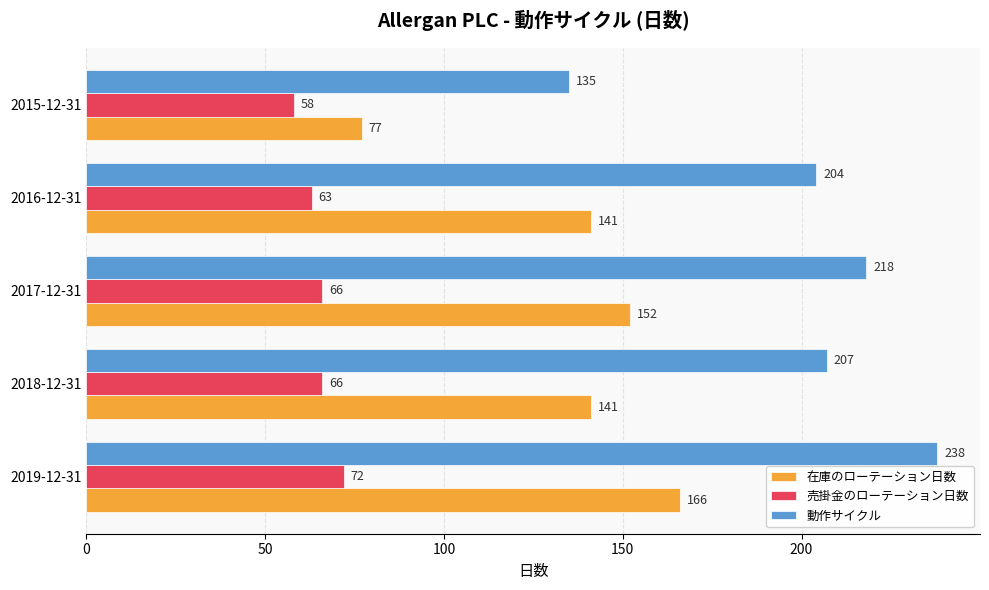

What is the average value of the 在庫のローテーション日数 series?

135